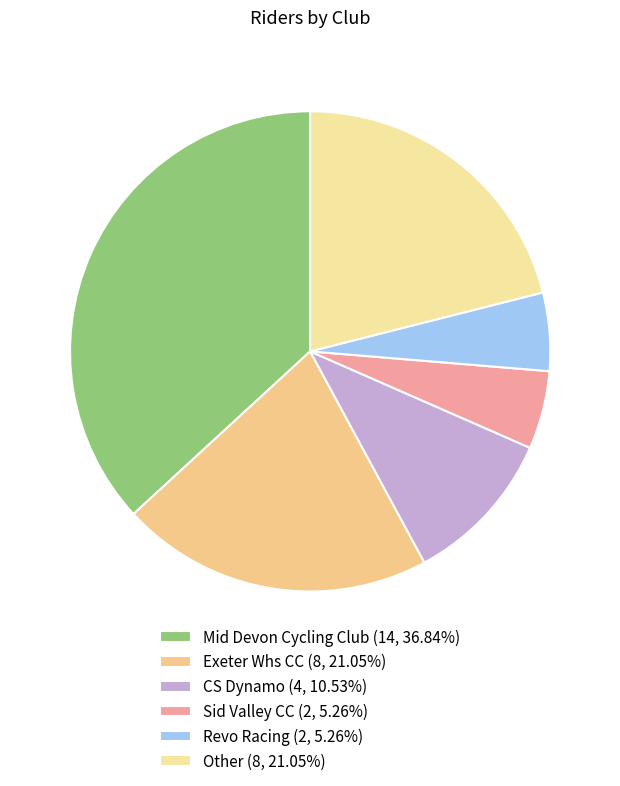

Count the number of slices in the pie.

6